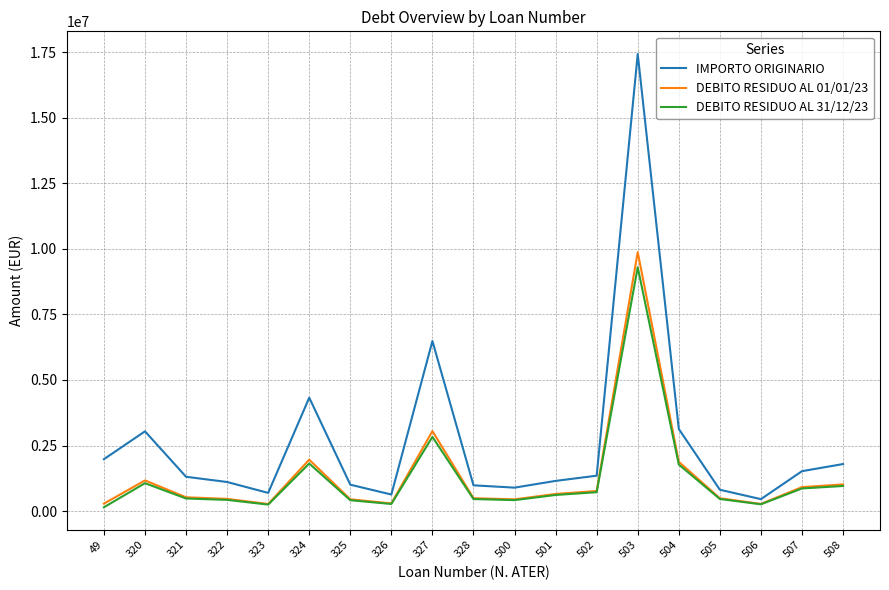

At which label does IMPORTO ORIGINARIO reach its peak?

503